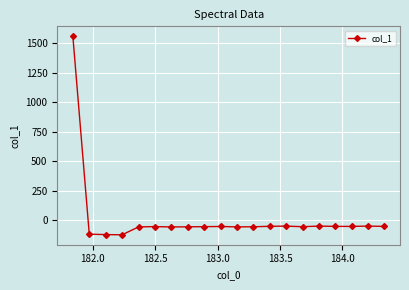

True or false: the data has more than 0 interior local peaks.

True